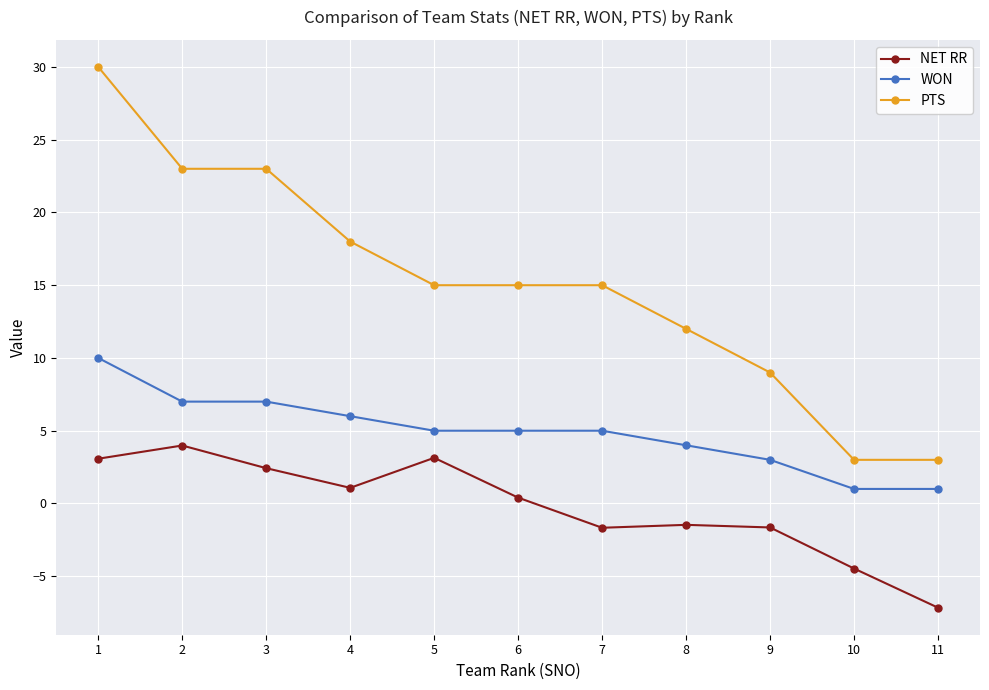

At which category does NET RR reach its first local valley?

4